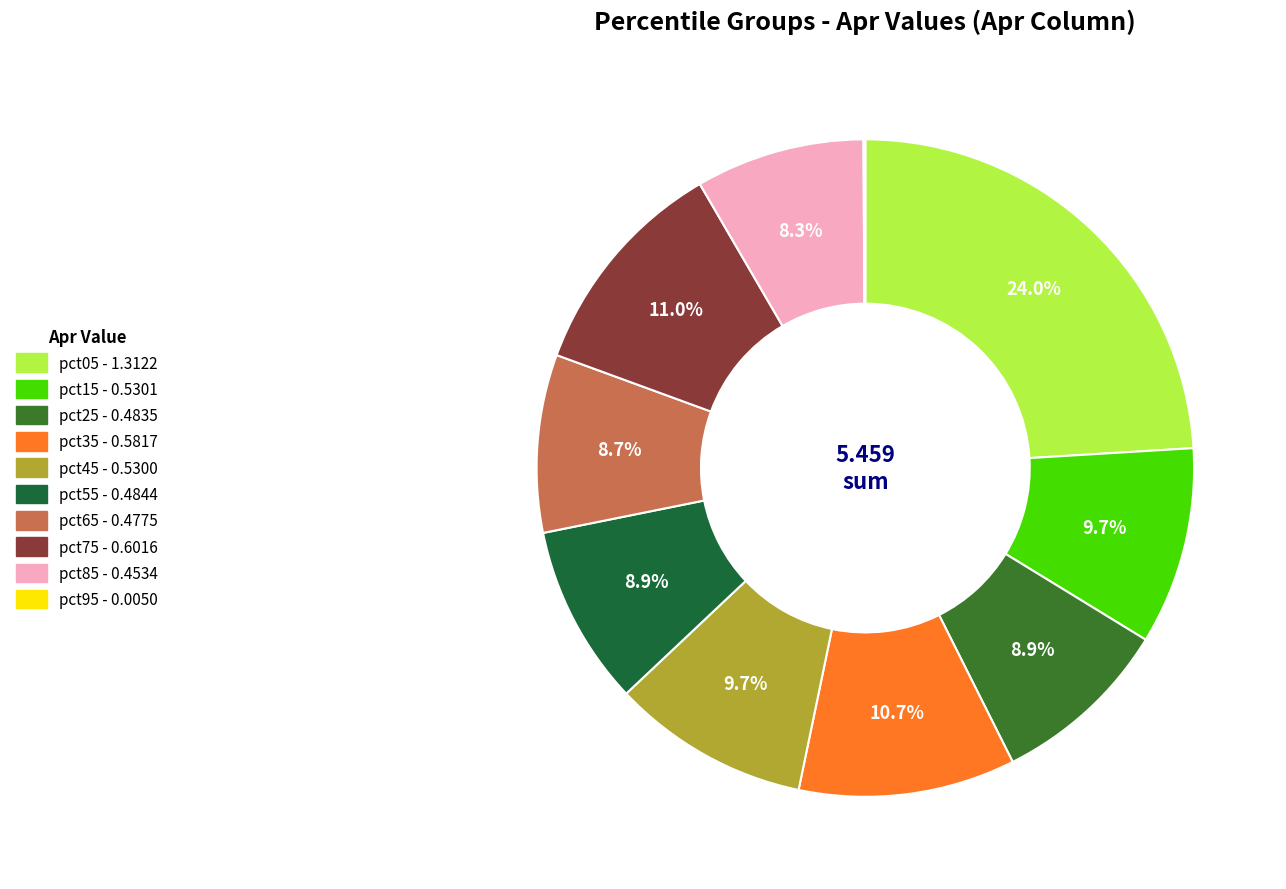

Count the number of slices in the pie.

10